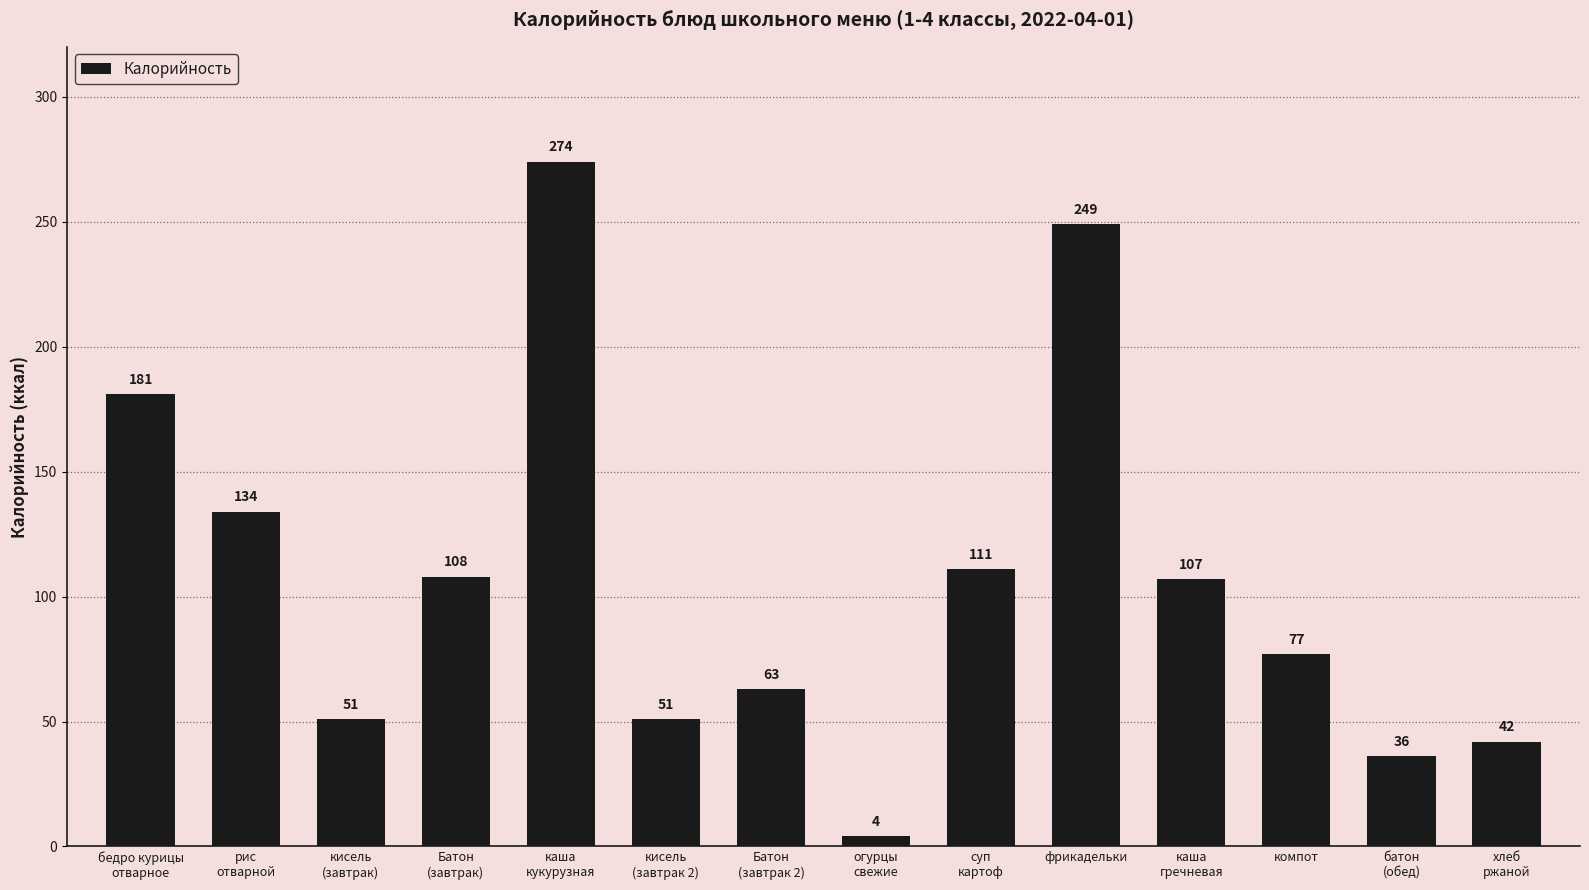

What position from the right is батон
(обед)?

2